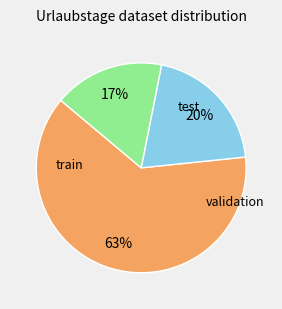

How many segments does this pie chart have?

3